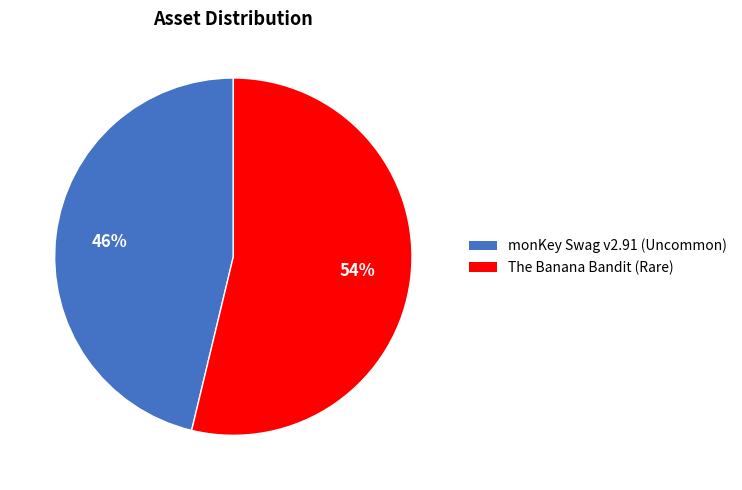

How many slices are in this pie chart?

2